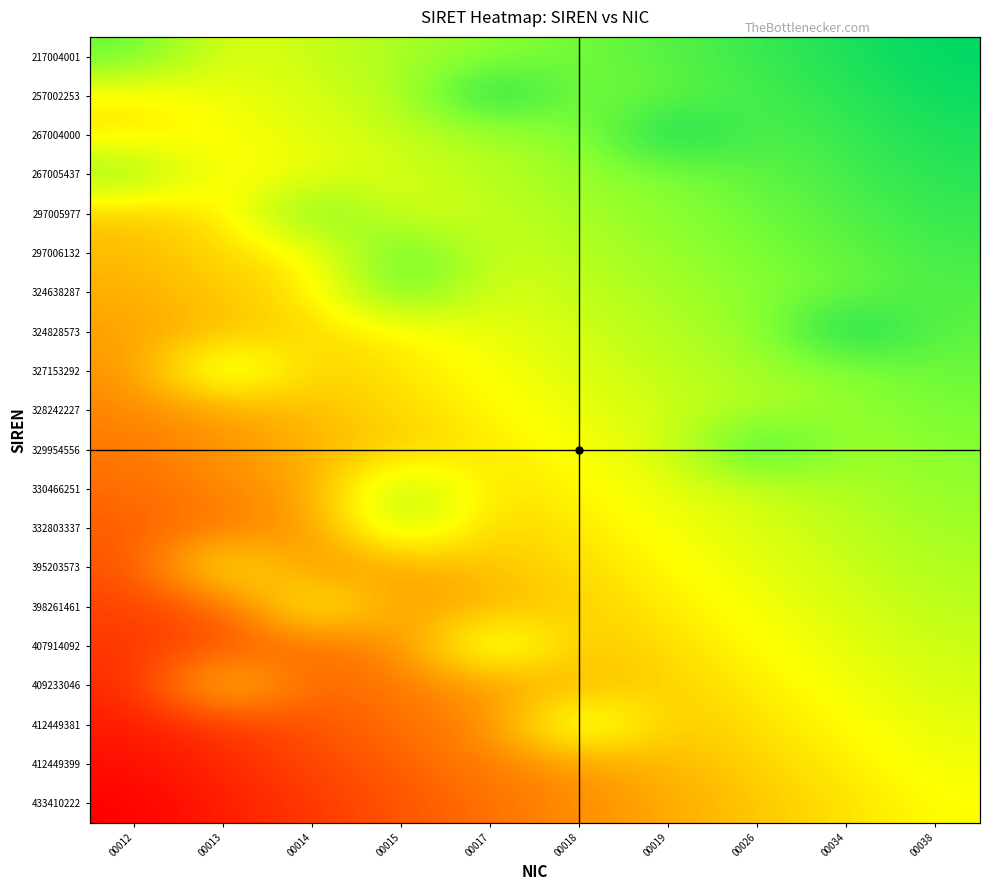

How many data points does each series have?

10